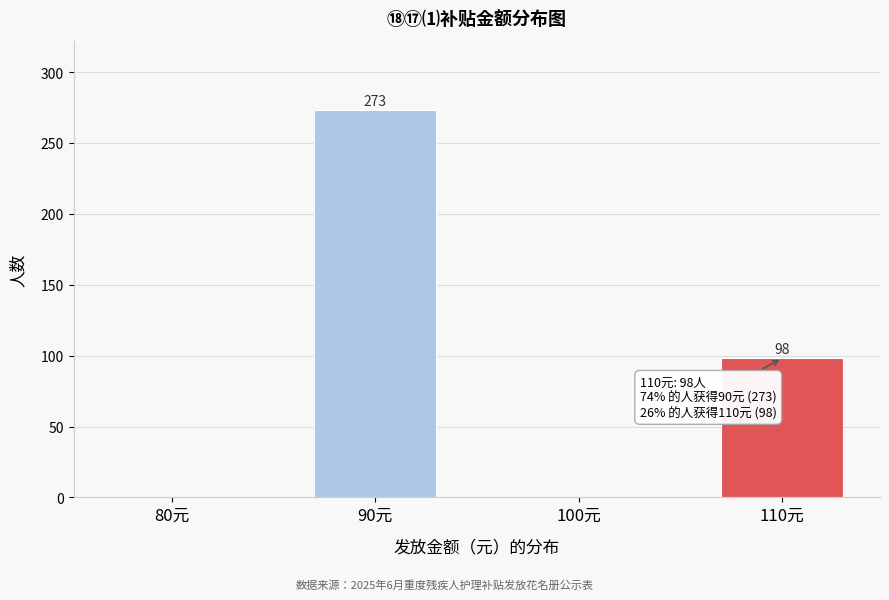

Reading right to left, list all the values displayed in this chart.

110元=98	100元=0	90元=273	80元=0